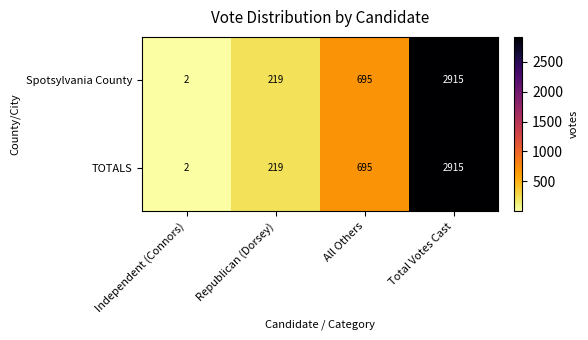

What is the difference between the maximum and minimum values in the TOTALS series?

2913